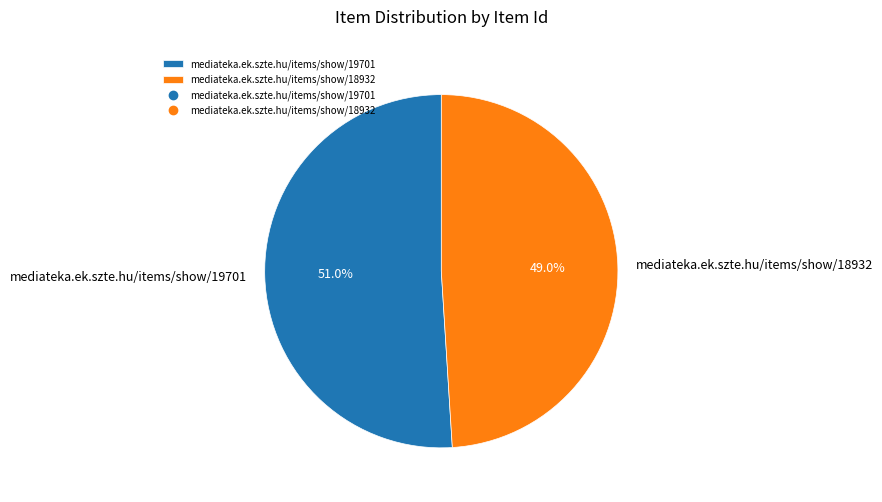

Rank the categories by value from highest to lowest.

mediateka.ek.szte.hu/items/show/19701, mediateka.ek.szte.hu/items/show/18932